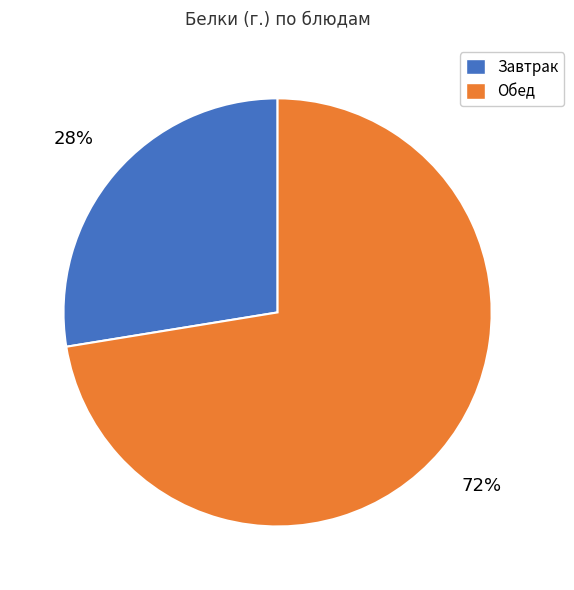

Does any single category account for the majority?

Yes